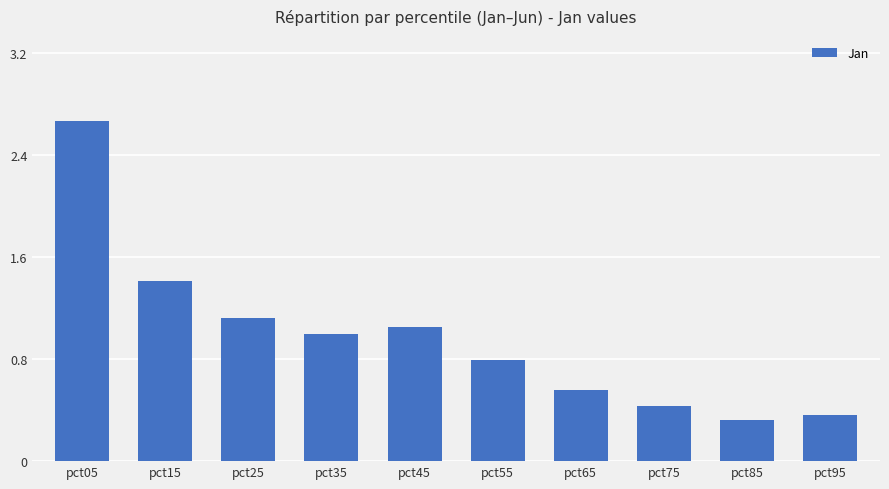

List the labels in order of value, largest first.

pct05, pct15, pct25, pct45, pct35, pct55, pct65, pct75, pct95, pct85